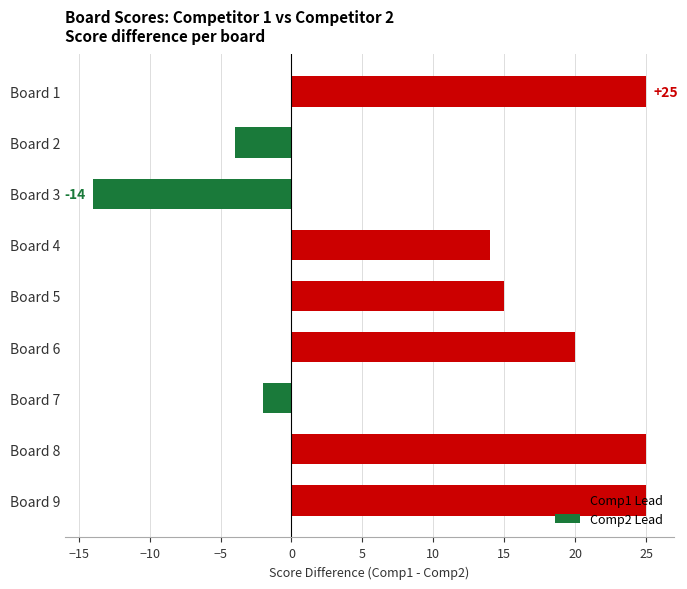

How many data points are less than 15?

4